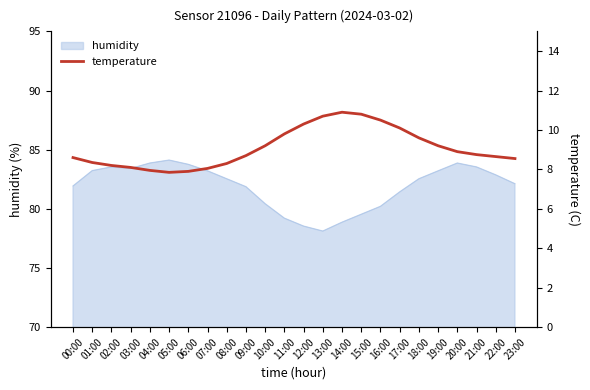

How many lines are shown in the chart?

1